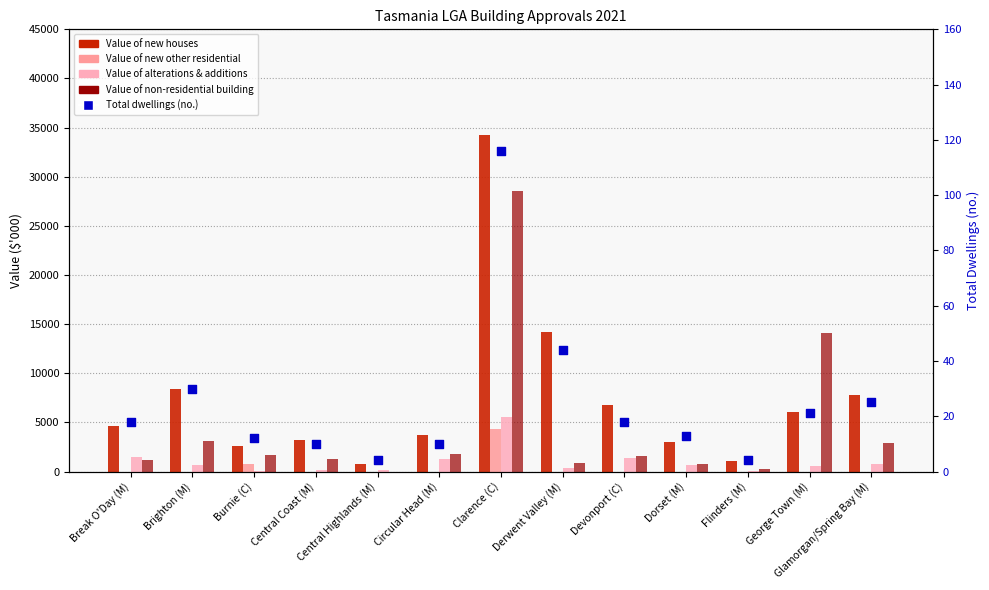

Is the value of Value of alterations & additions at George Town (M) greater than the value of Value of new houses at Devonport (C)?

No